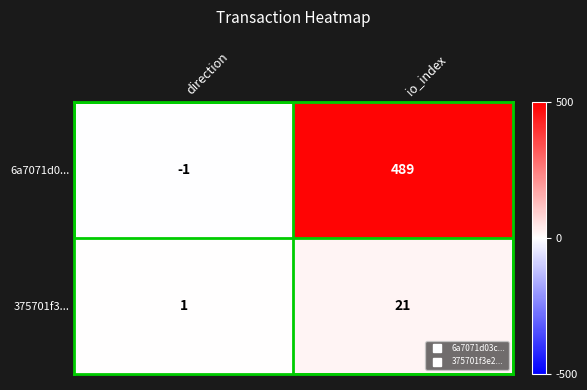

The 6a7071d0... series shows 489 at io_index. True or false?

True